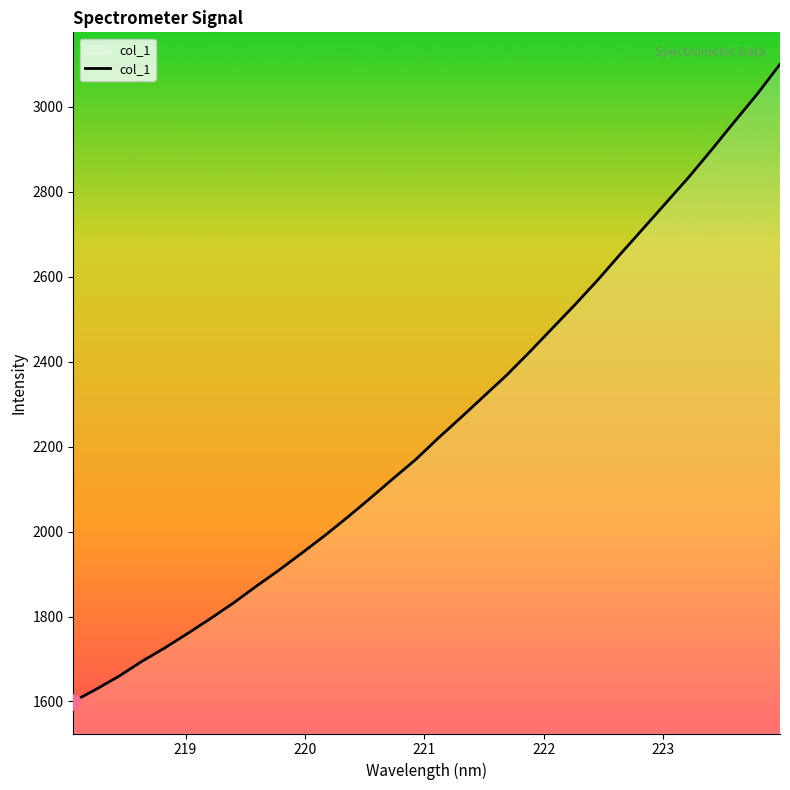

What is the maximum value shown in the chart?

3100.7